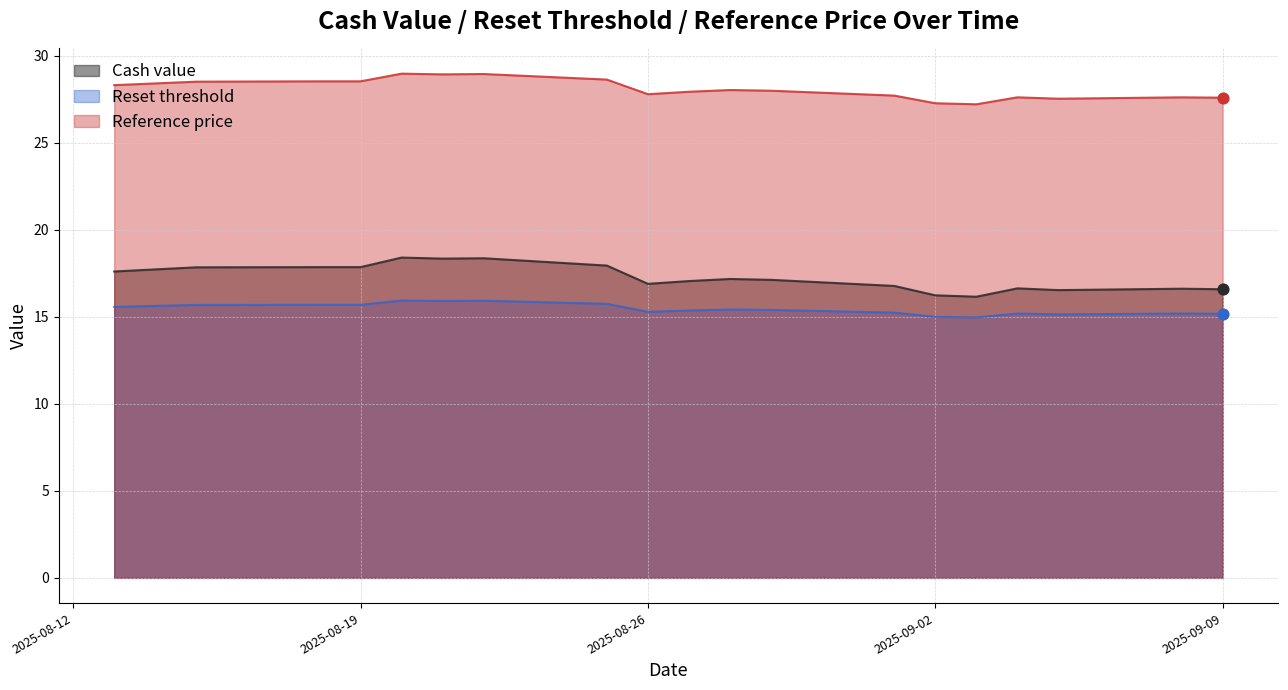

At which category is the sum across all series the highest?

2025-08-20